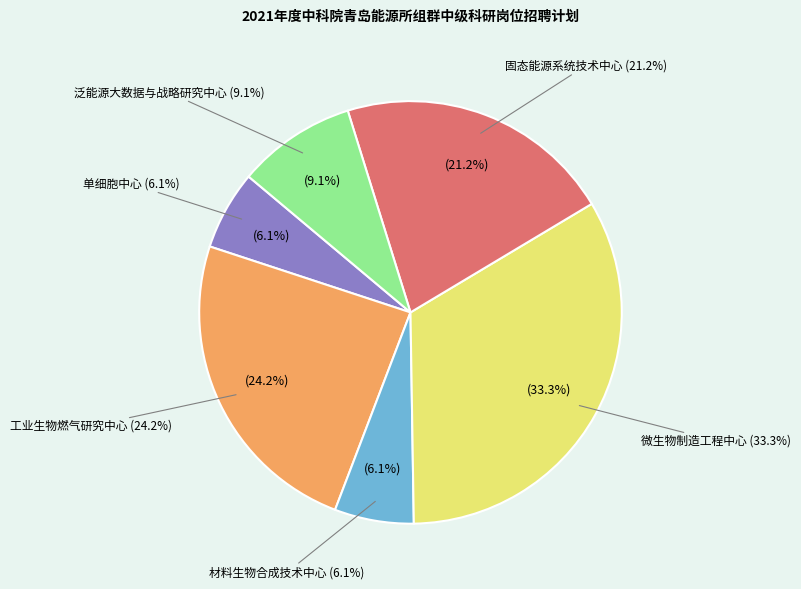

What is the ratio of the value at 固态能源系统技术中心 to the value at 单细胞中心?

3.5